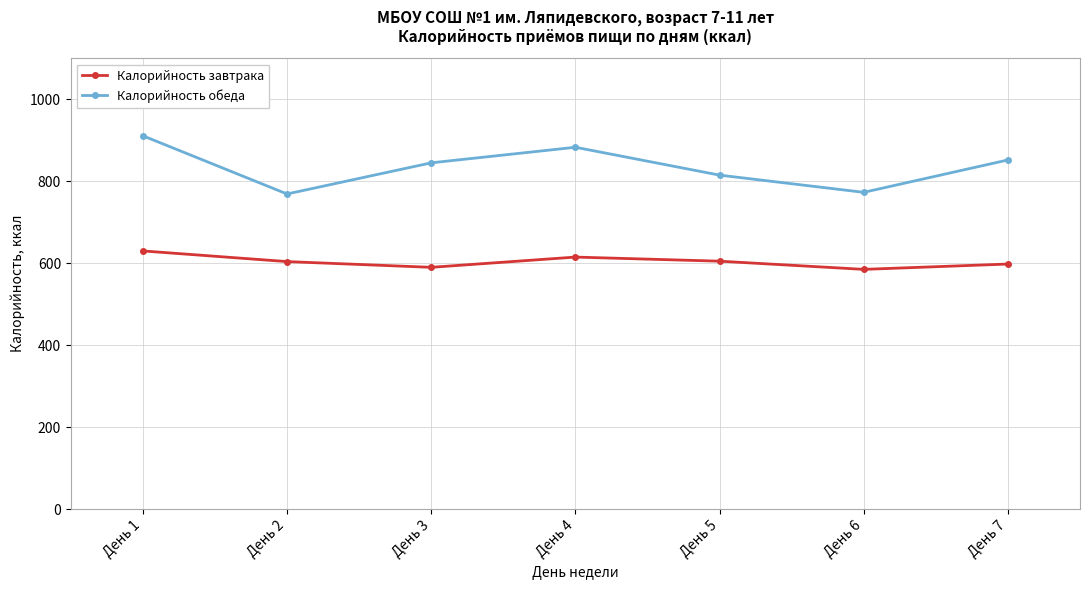

What is the maximum value shown in the chart?

911